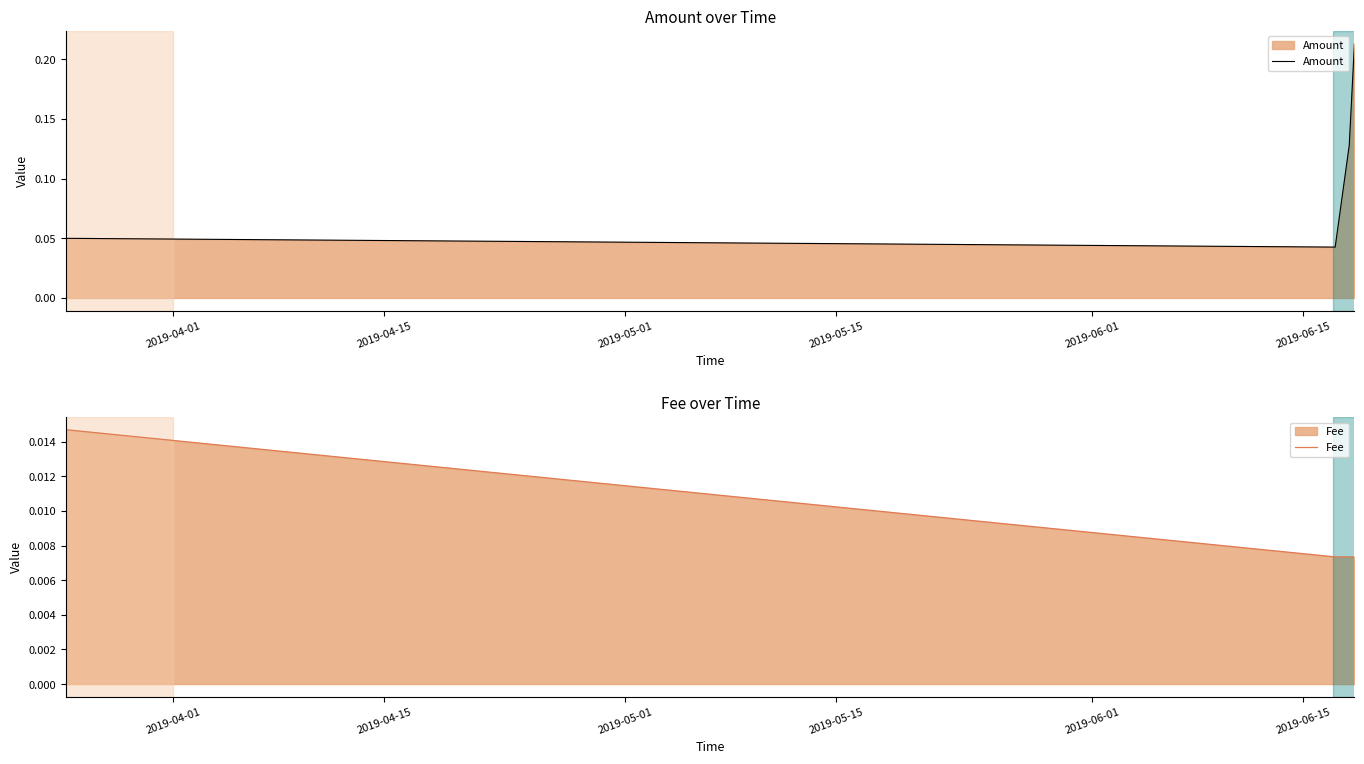

How many interior local valleys does the Amount series have?

1